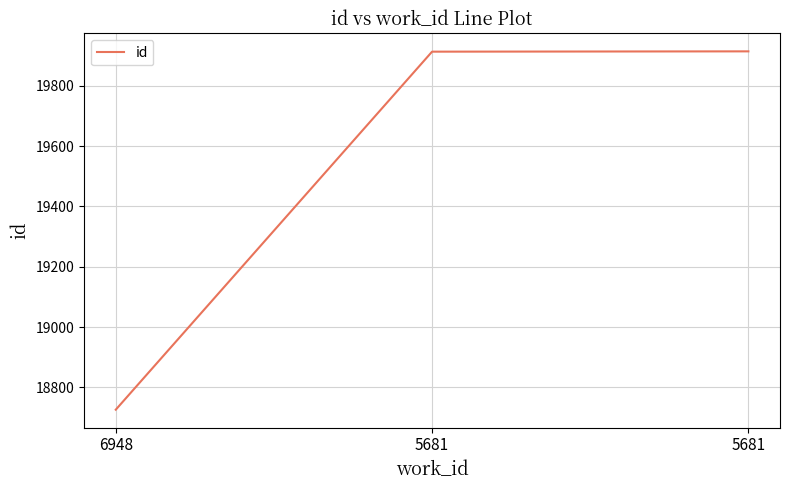

The chart shows a value of 19914 at 5681. True or false?

True